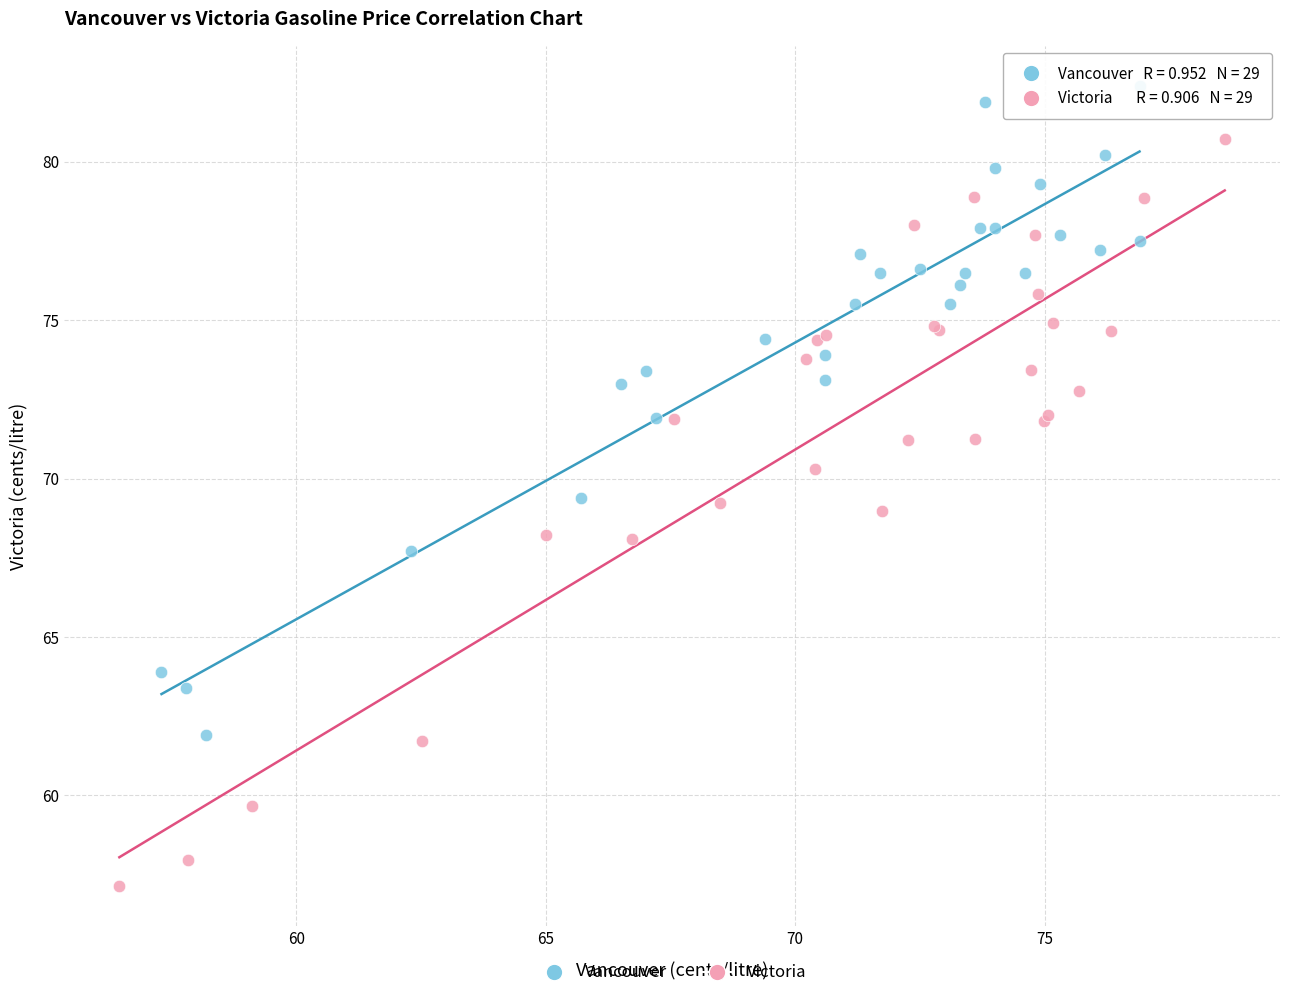

Which series contains the highest Y value?

Vancouver